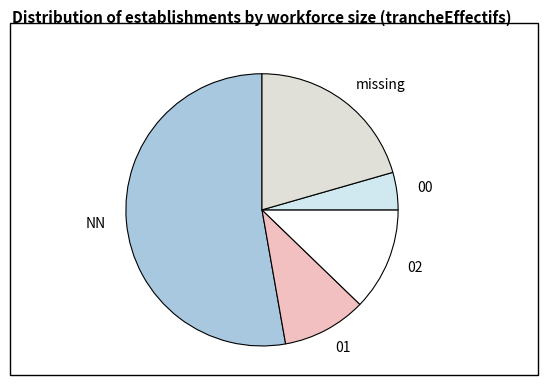

Rank the categories by value from highest to lowest.

NN, missing, 02, 01, 00